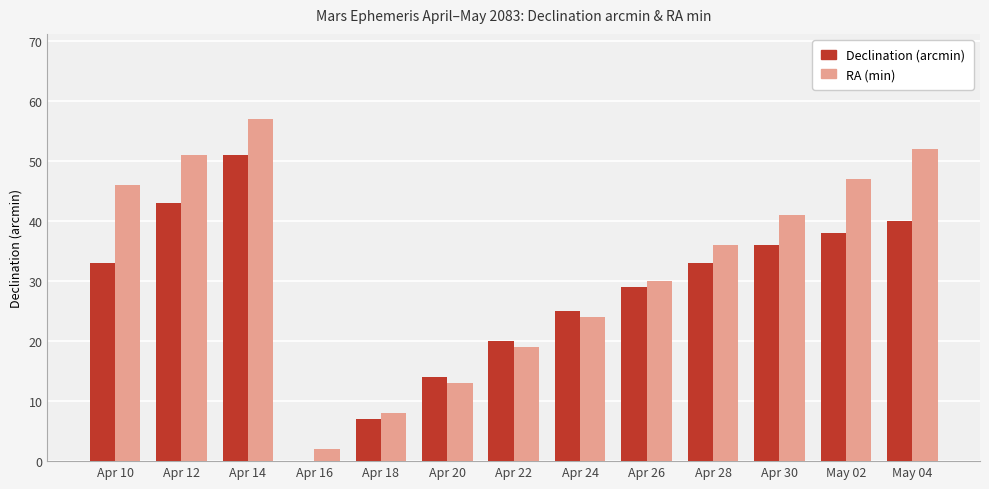

What is the maximum value for Declination (arcmin)?

51